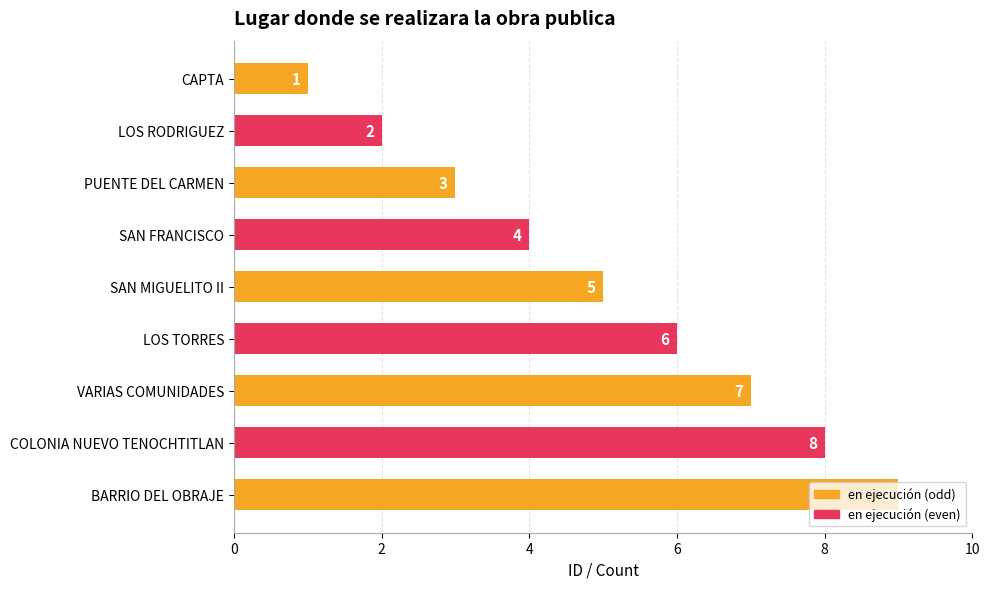

List the labels in order of value, largest first.

BARRIO DEL OBRAJE, COLONIA NUEVO TENOCHTITLAN, VARIAS COMUNIDADES, LOS TORRES, SAN MIGUELITO II, SAN FRANCISCO, PUENTE DEL CARMEN, LOS RODRIGUEZ, CAPTA